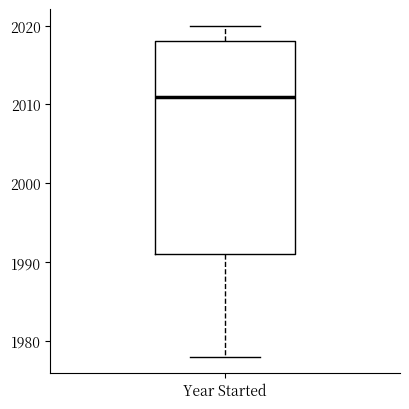

Read this box plot against the y-axis: the position of the median line, the range covered by the box, and the ends of both whiskers. The values are not printed on the chart, so give them approximately, as read against the axis.

median 2011, box 1991 to 2018, whiskers 1978 to 2020